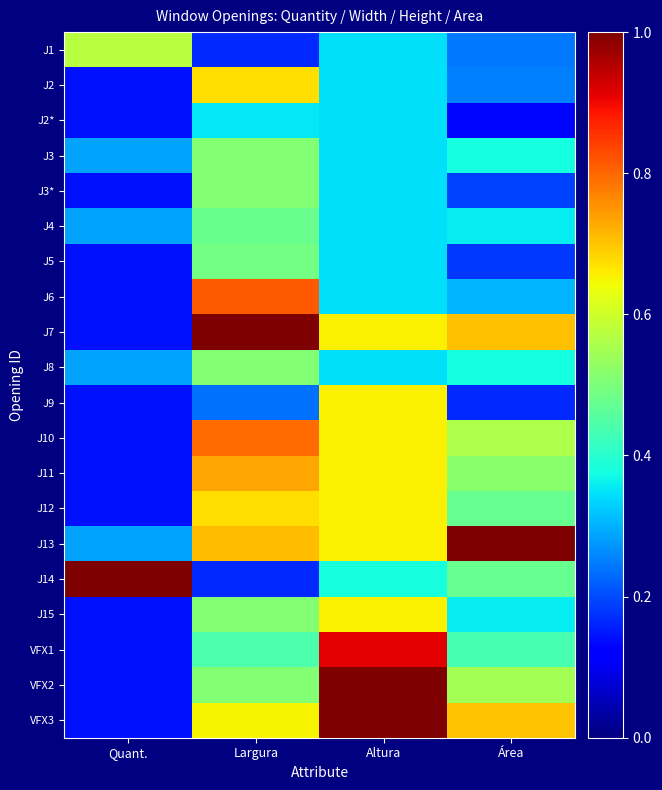

What is the smallest value displayed?

0.1